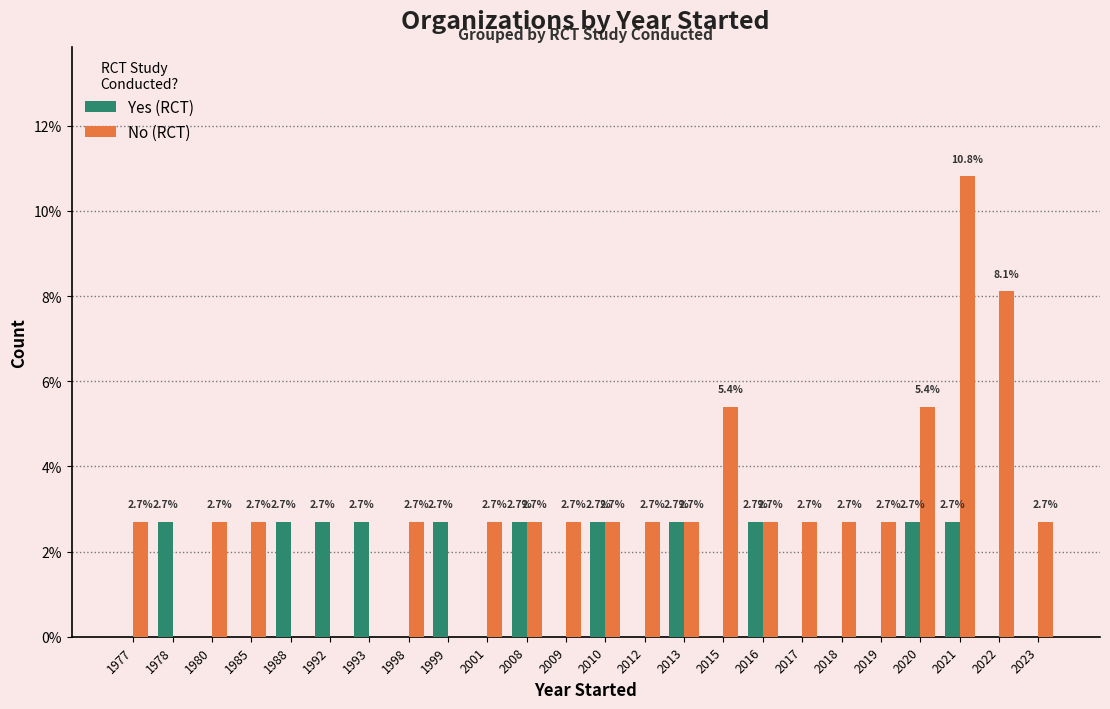

What is the total value across all series at 1988?

2.7